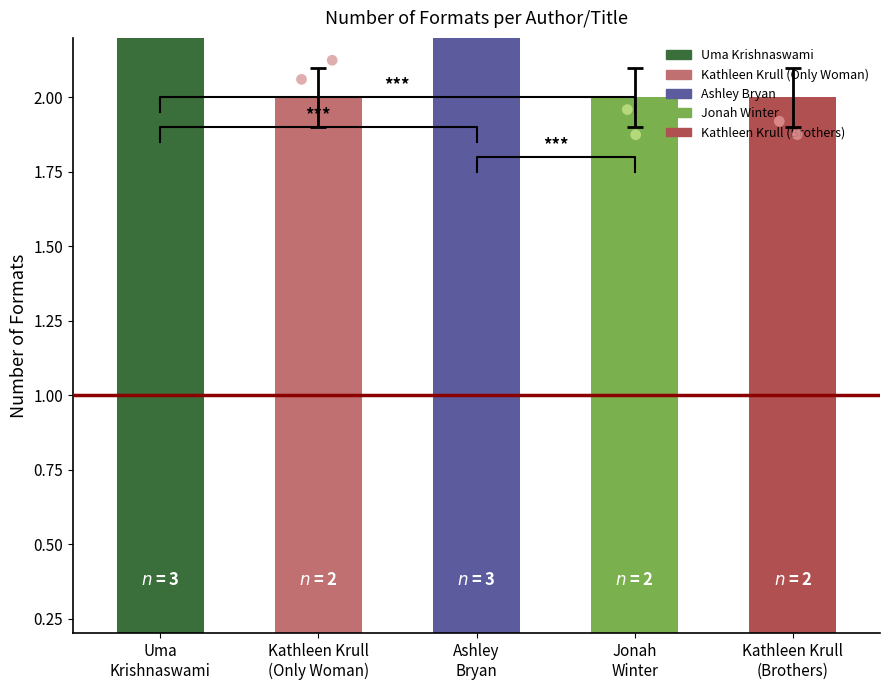

What is the change in value from Uma
Krishnaswami to Kathleen Krull
(Only Woman)?

-1